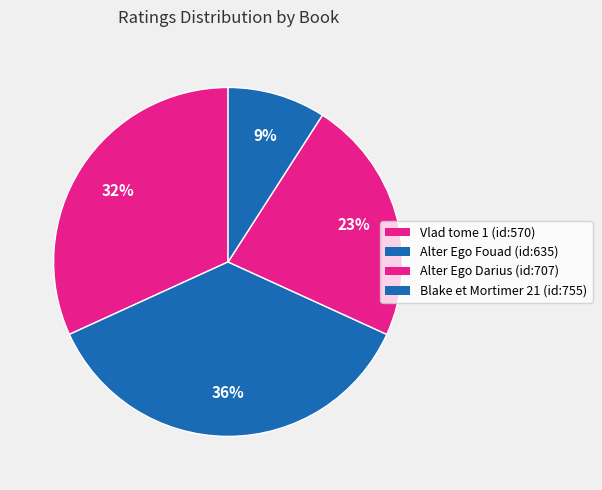

How many segments does this pie chart have?

4